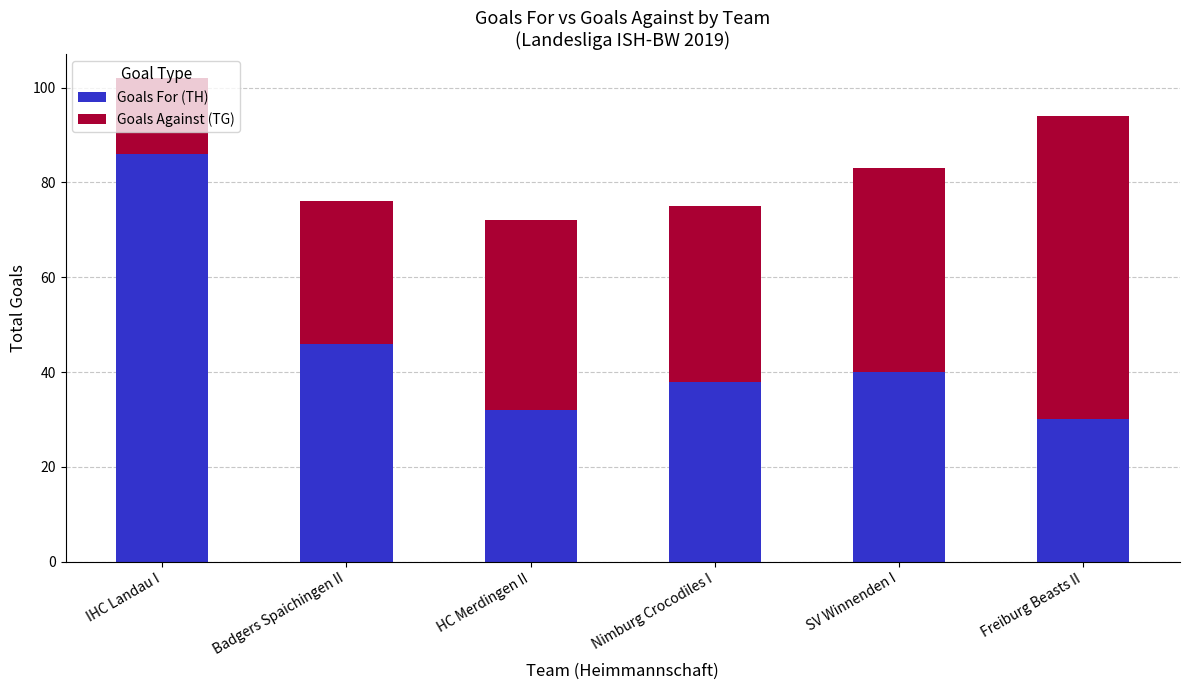

How many bars are there in total?

6